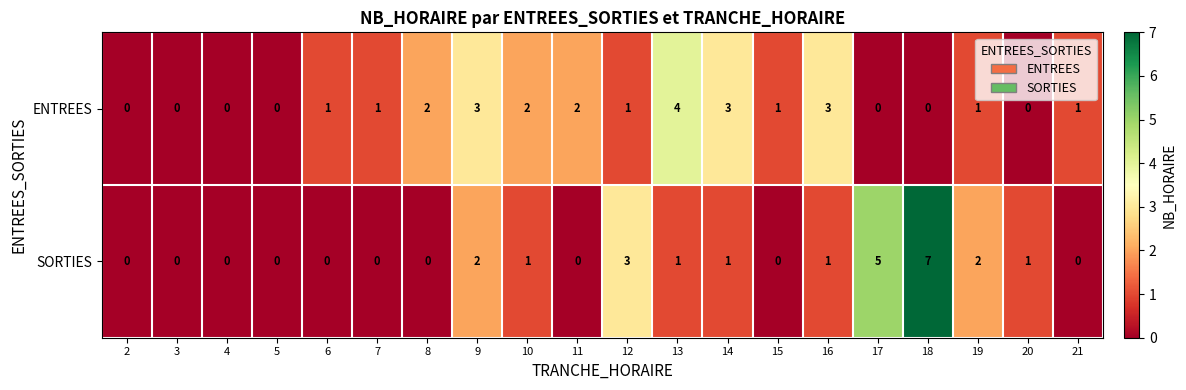

The ENTREES series shows 0 at 4. True or false?

True